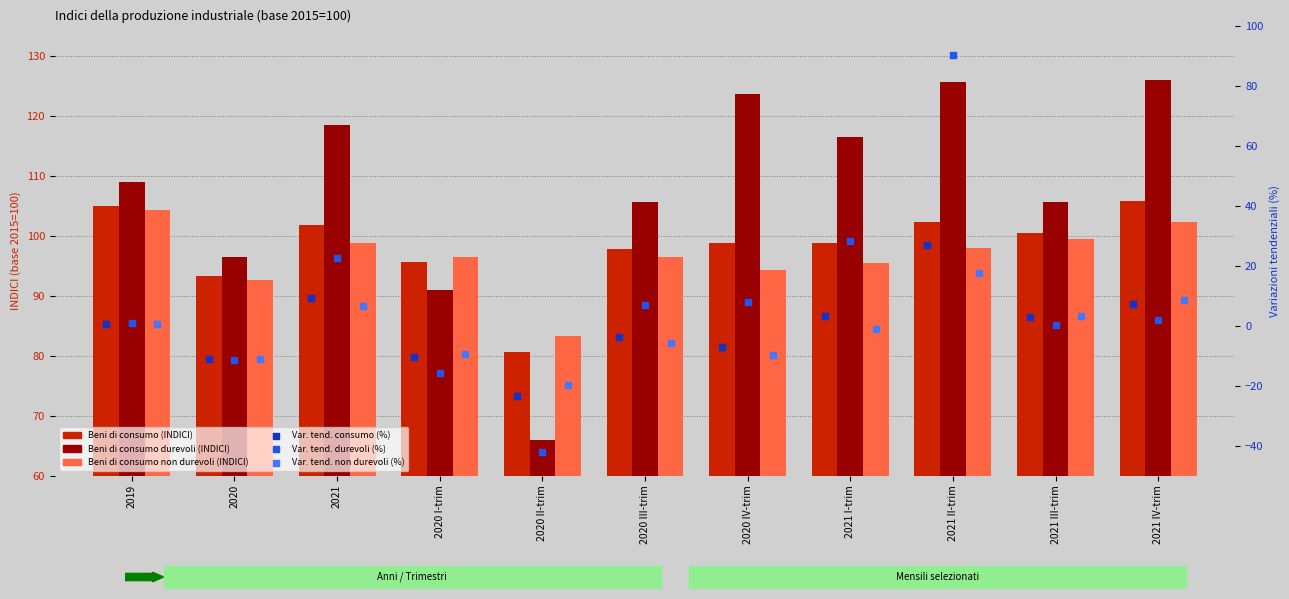

At how many categories does at least one series exceed 103?

8